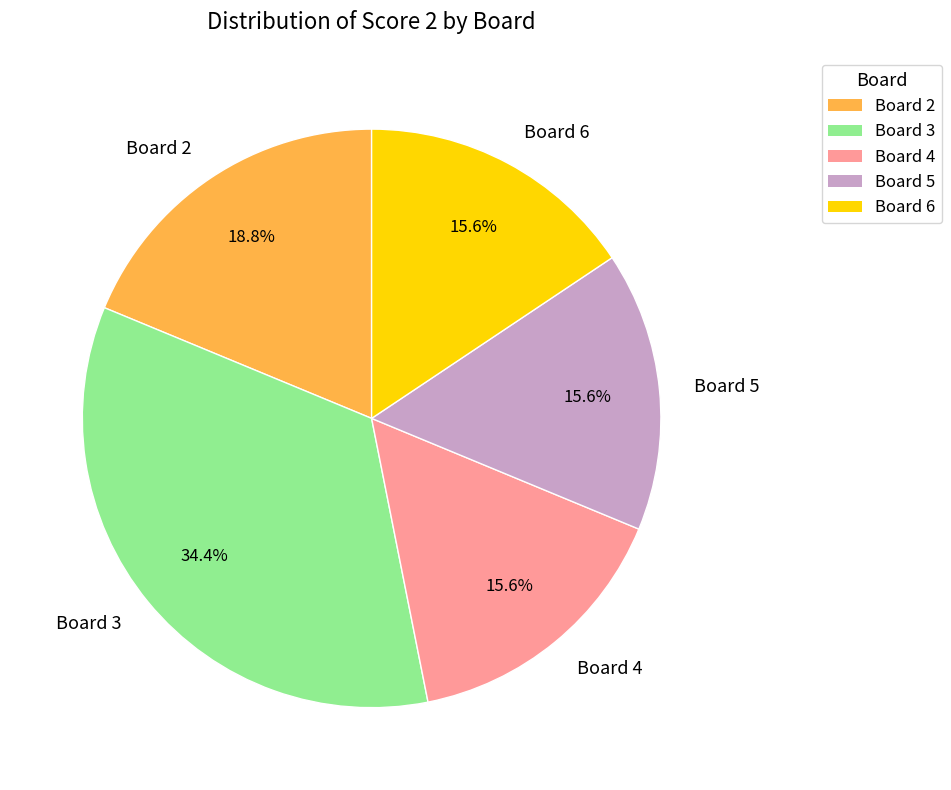

Is there a majority slice in this chart?

No